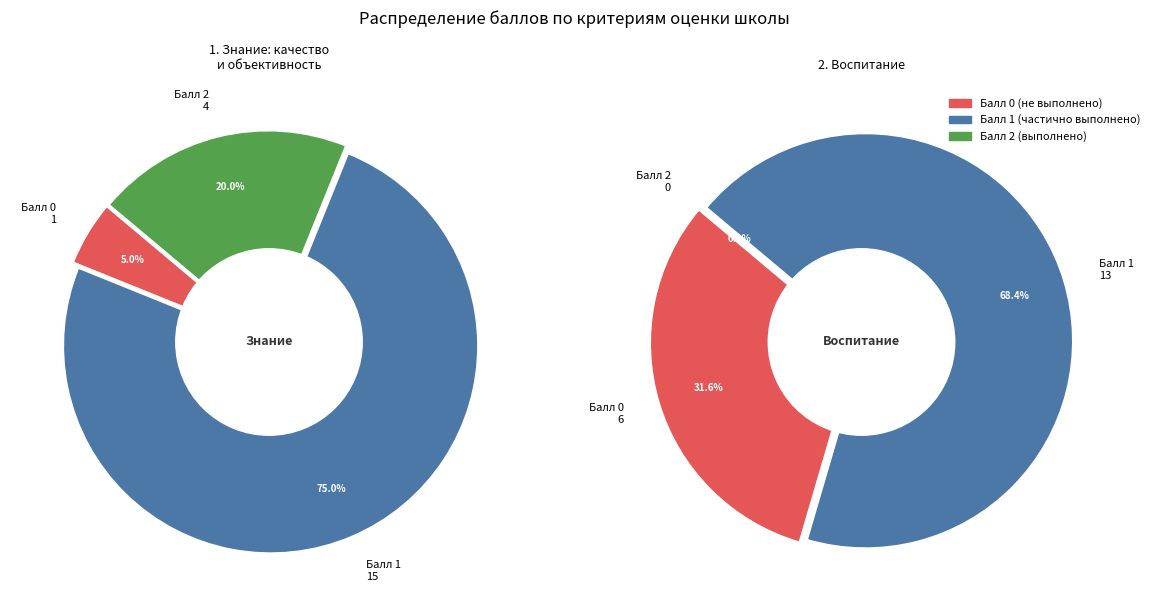

To the nearest percent, what is the average slice percentage?

33%